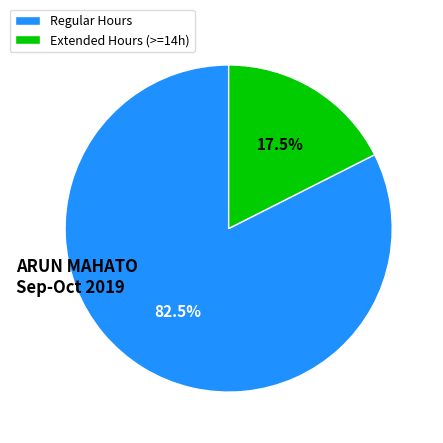

To the nearest percent, what is the average slice percentage?

50%